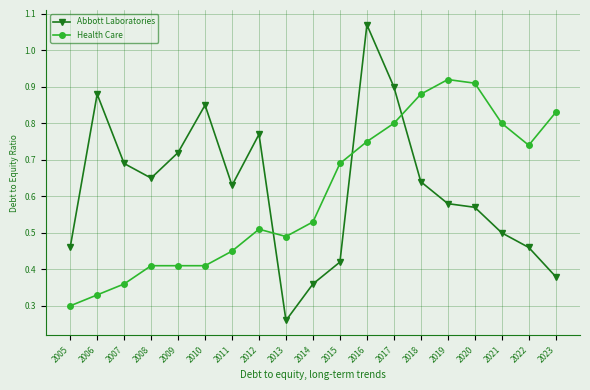

Which category has the highest value in the Health Care series?

2019